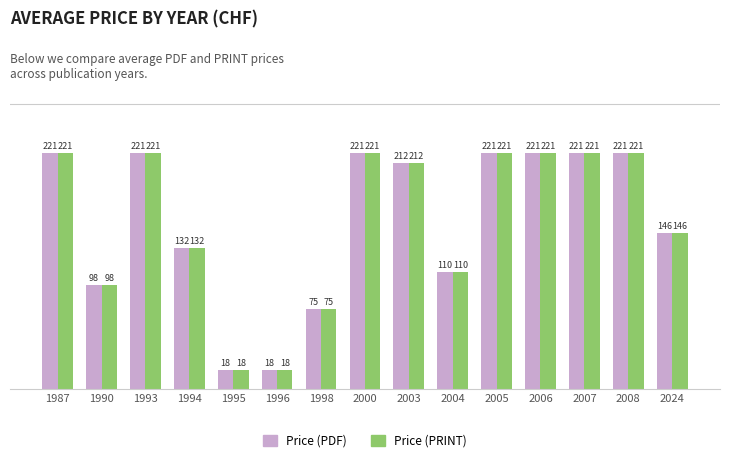

What is the approximate value of Price (PRINT) at 2024?

146.4